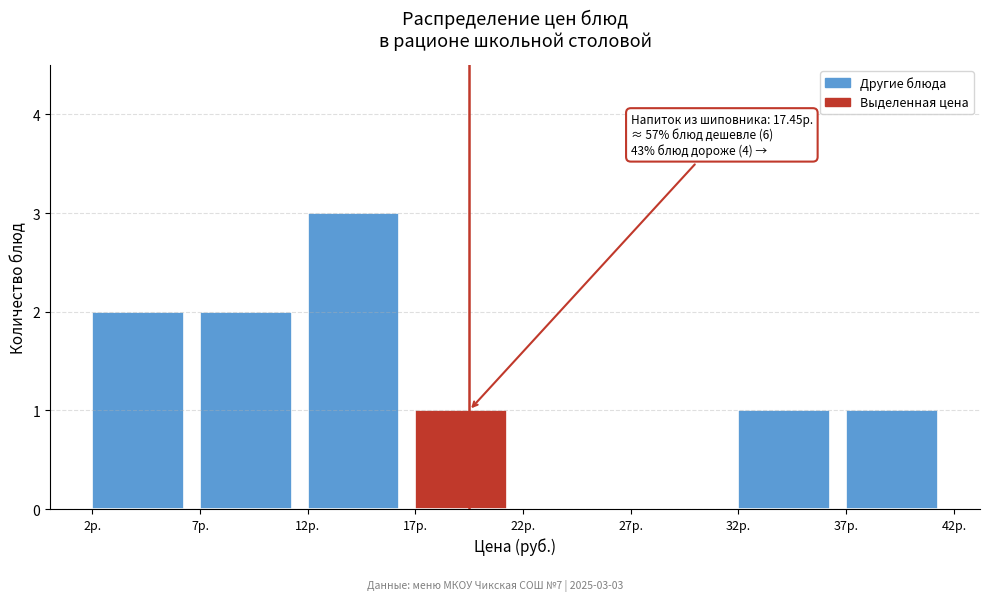

Which range on the x-axis has the tallest bar?

12 to 17